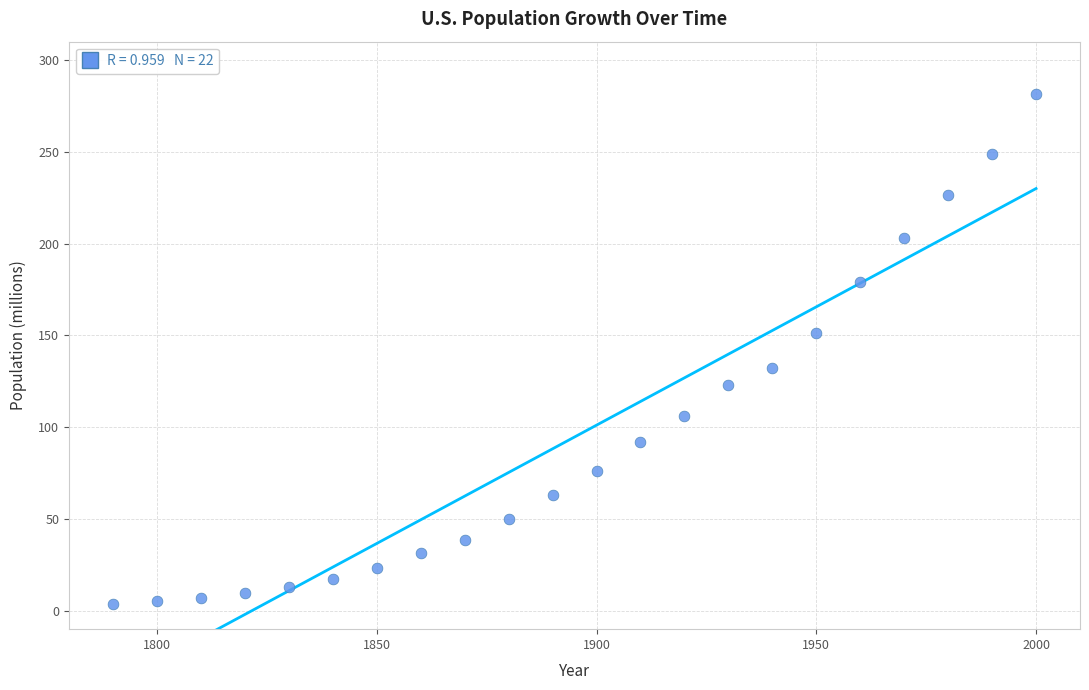

What is the range of Y values (max minus min)?

277.5